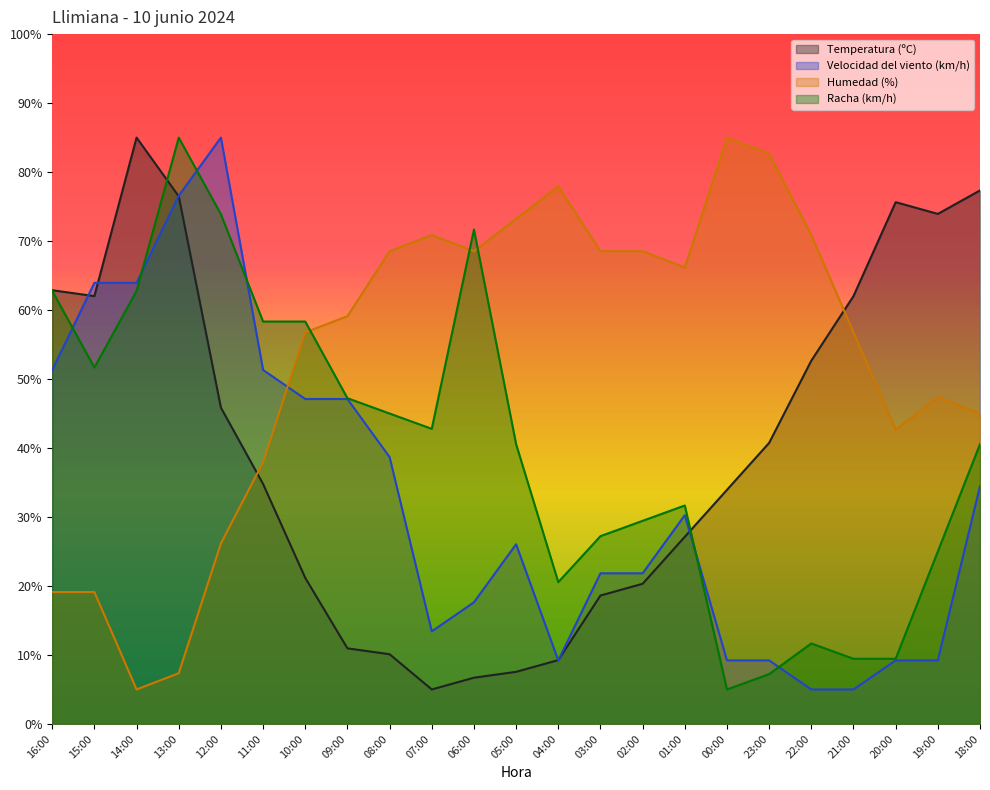

What is the spread (max minus min) of values at 05:00?

65.7